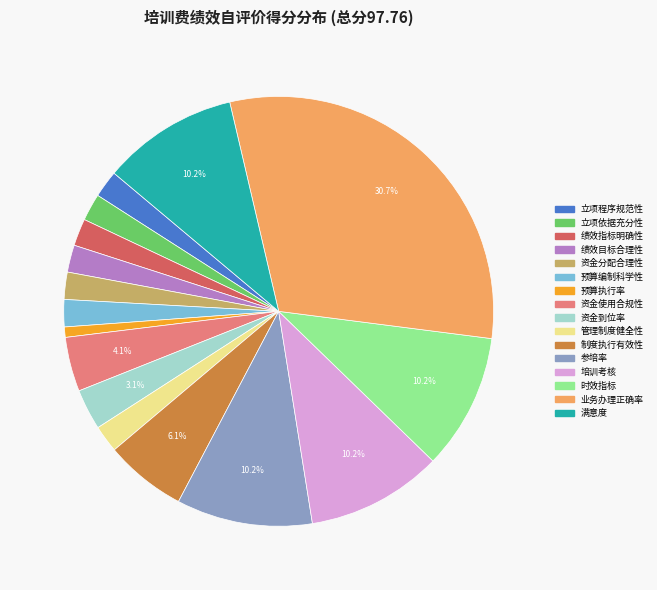

What is the largest slice in the pie chart?

业务办理正确率